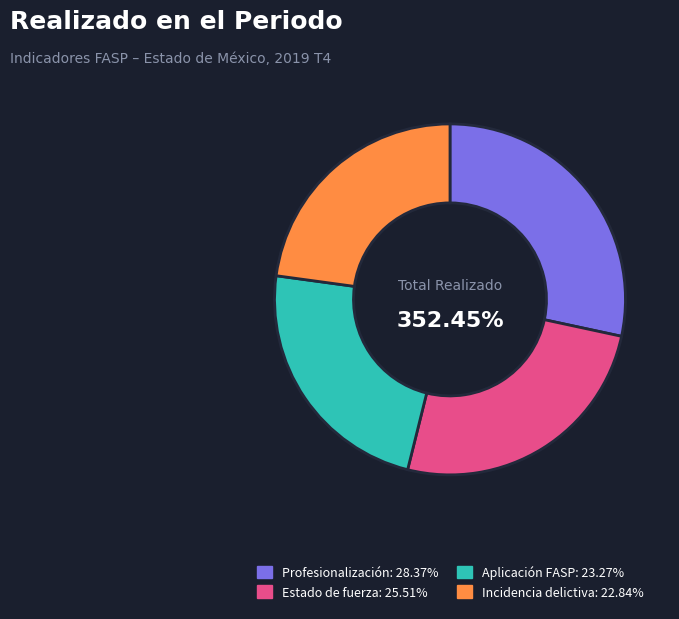

What percentage is NOT represented by Aplicación de recursos del FASP?

76.7%